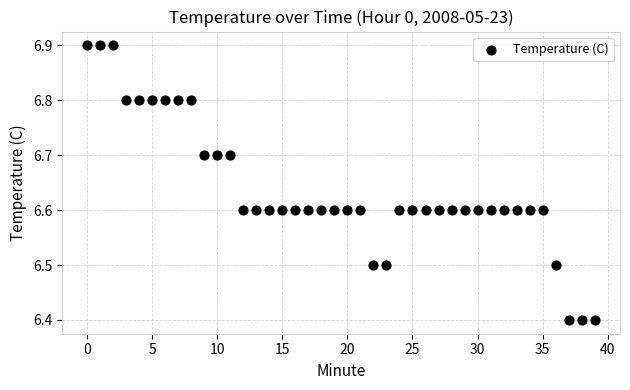

What is the range of Y values (max minus min)?

0.5